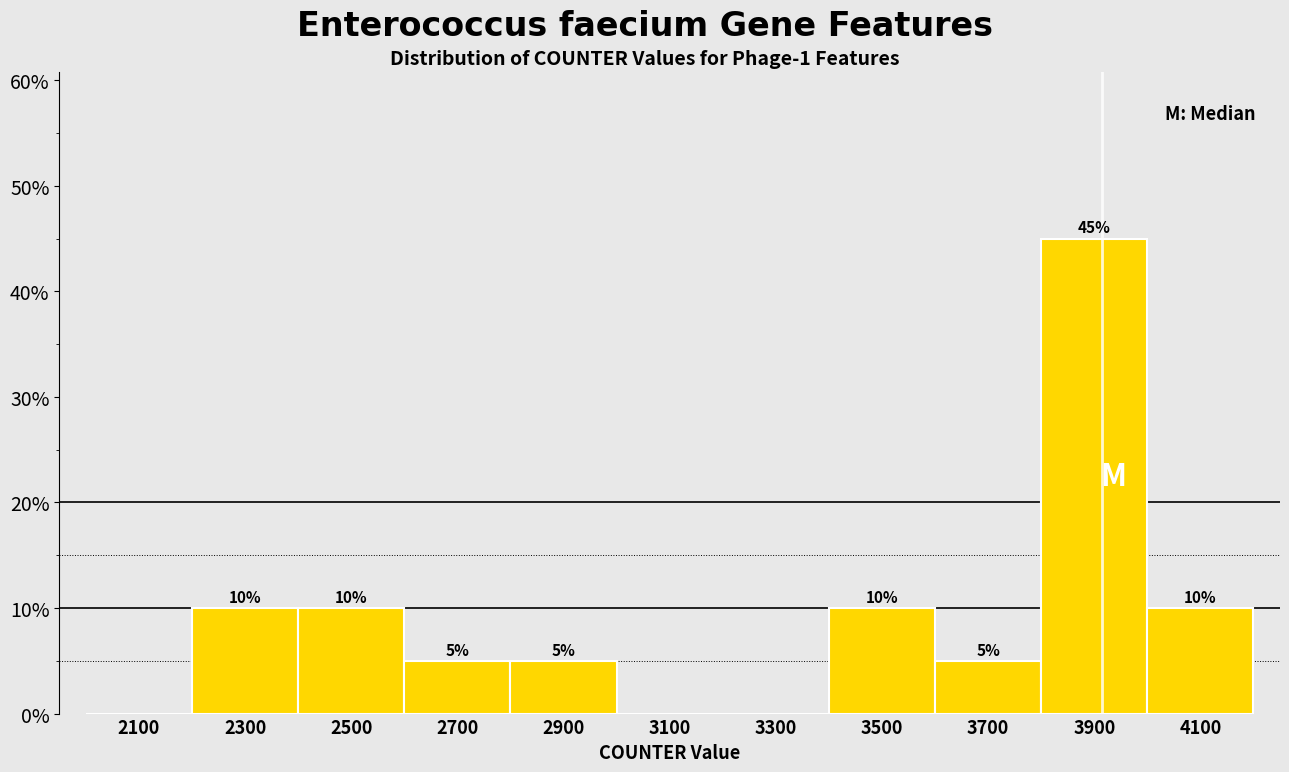

Which range on the x-axis has the tallest bar?

3800 to 4000